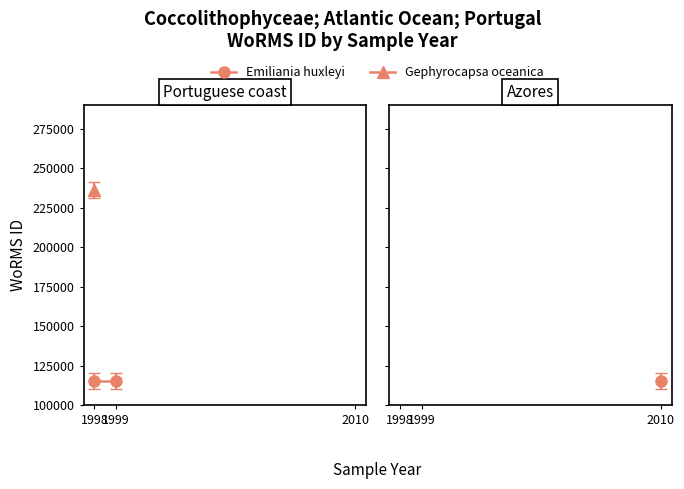

What are all the series names shown in the legend?

Emiliania huxleyi, Gephyrocapsa oceanica